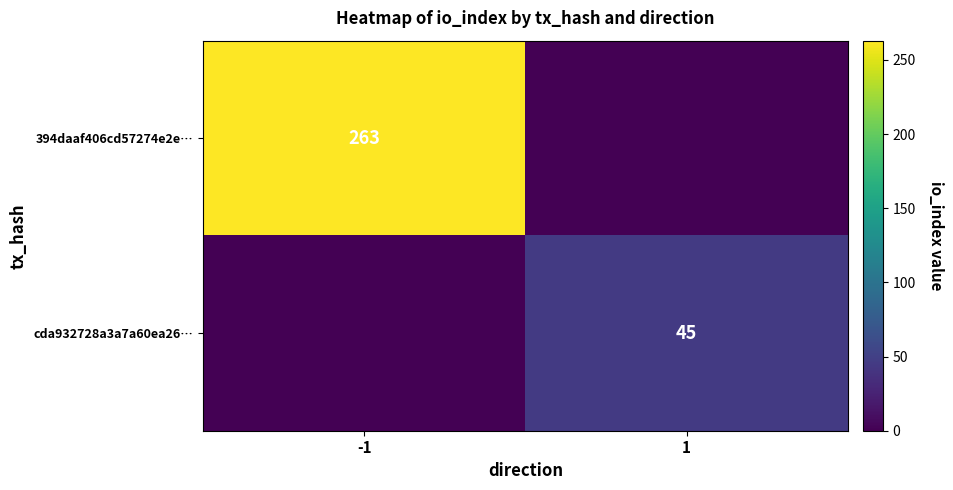

Which category has the highest value across all series?

-1